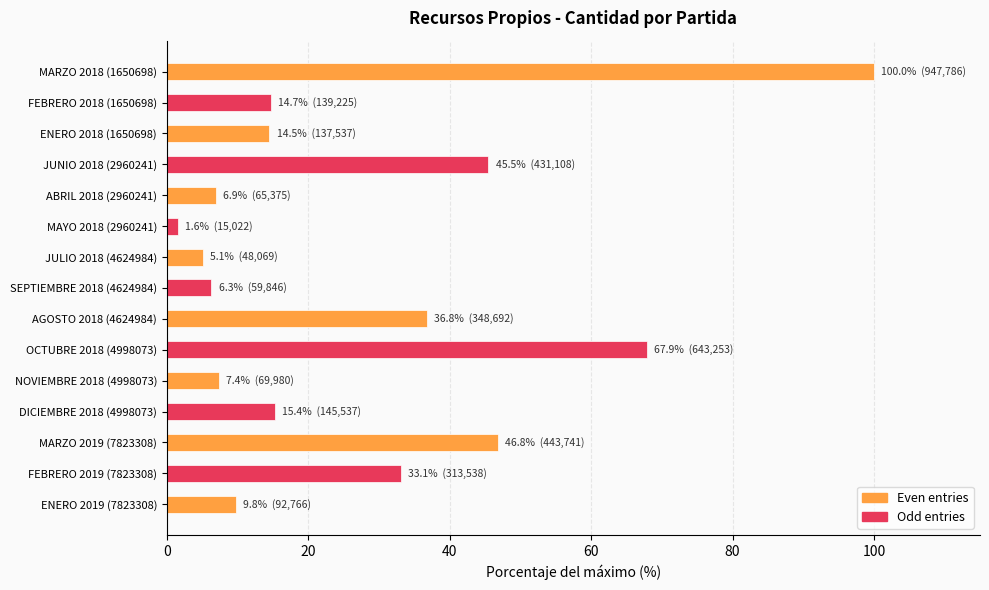

Is it true that the value at SEPTIEMBRE 2018 (4624984) is 6.3?

True